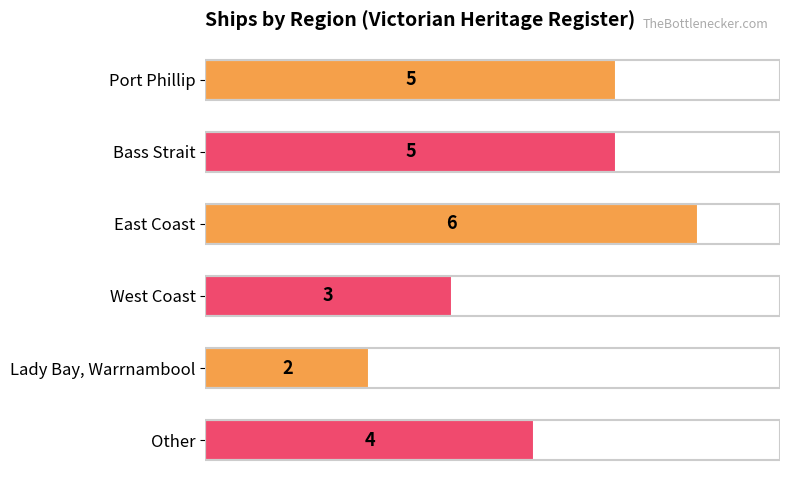

Reading bottom to top, transcribe all the data shown in this chart.

Other=4	Lady Bay, Warrnambool=2	West Coast=3	East Coast=6	Bass Strait=5	Port Phillip=5